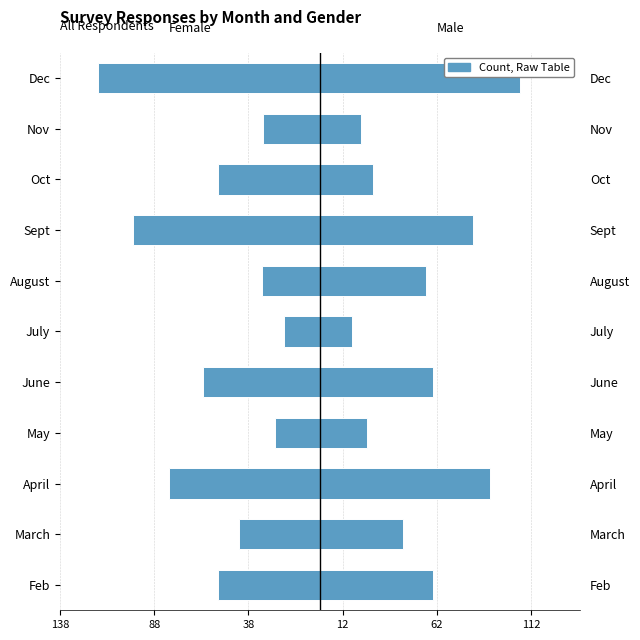

Between August and Oct, which series saw the biggest shift?

Male